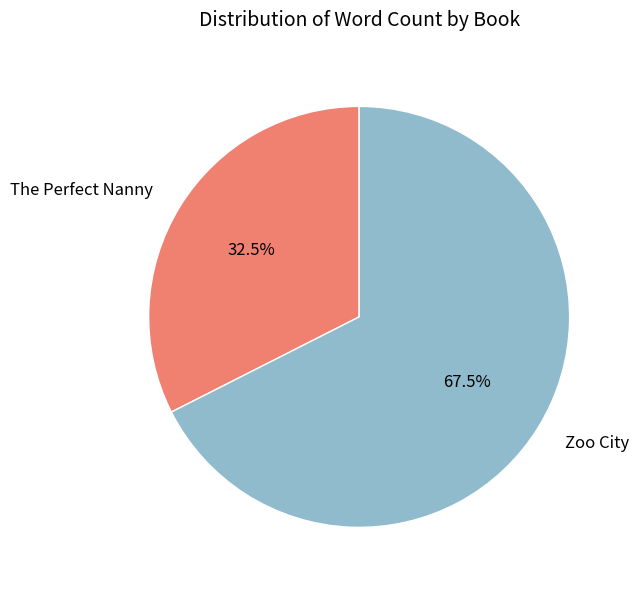

Is there any slice that represents more than half of the pie?

Yes